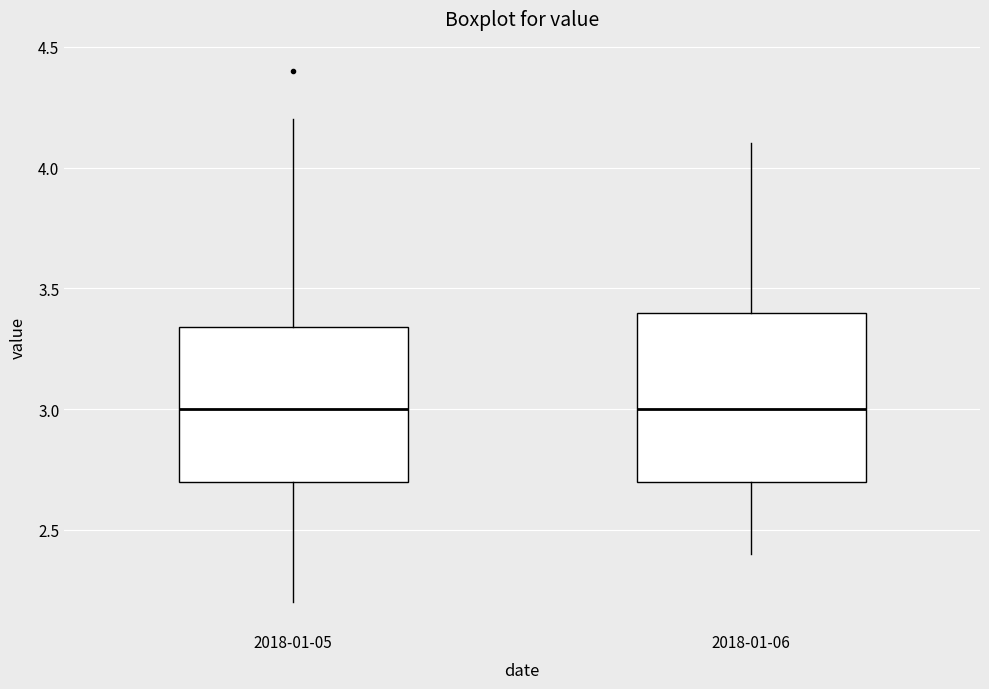

Where does the median line of the box for 2018-01-06 sit on the y-axis? The values are not printed on the chart, so give them approximately, as read against the axis.

3.00